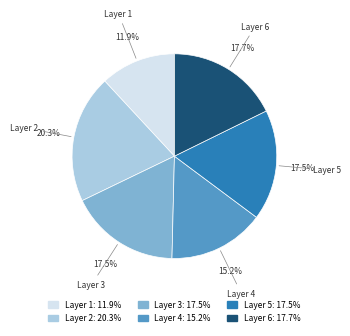

How many slices are in this pie chart?

6